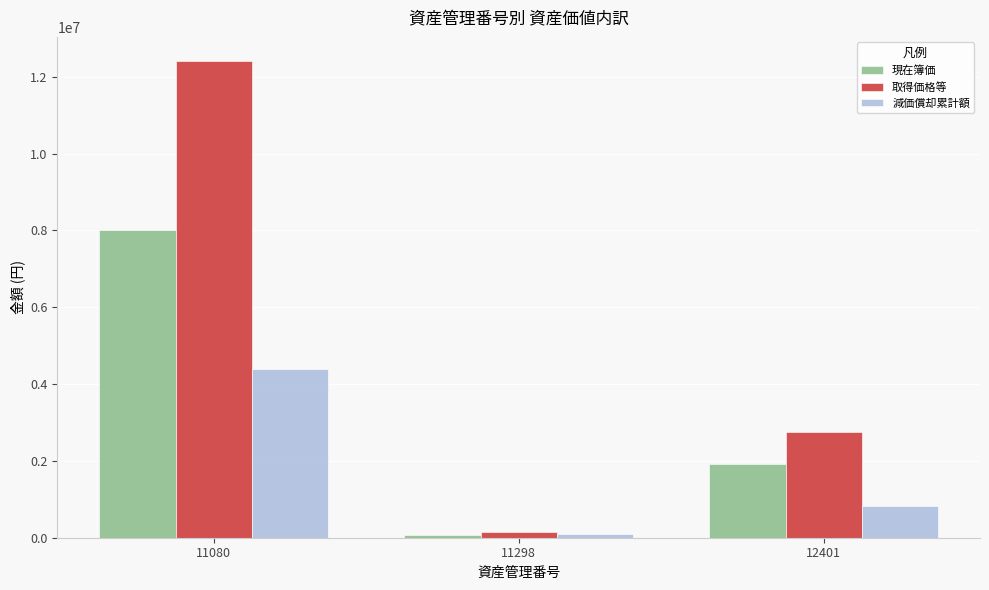

How many bars are there in total?

9